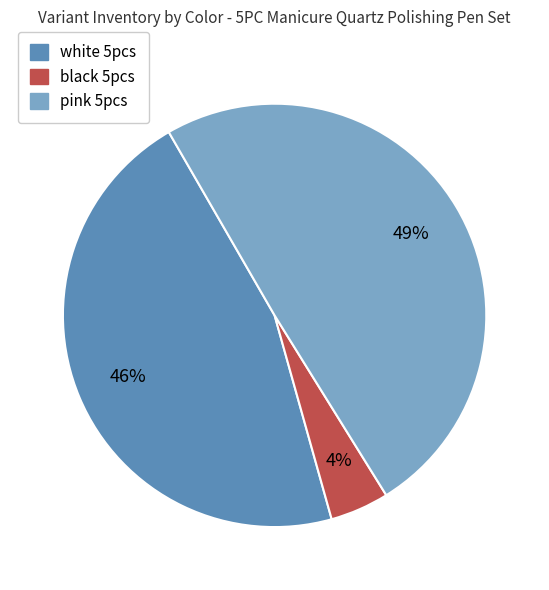

Between black 5pcs and pink 5pcs, which is larger?

pink 5pcs